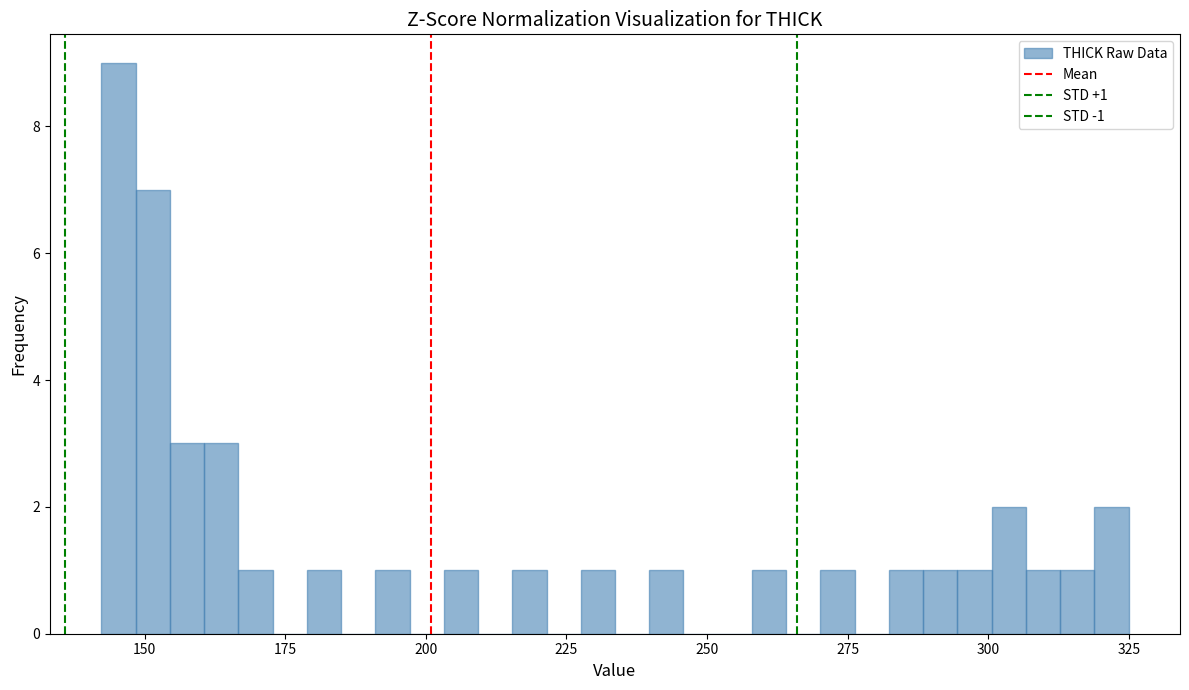

Around what value on the x-axis is the tallest bar? Give the approximate position of its centre, as read against the axis.

145